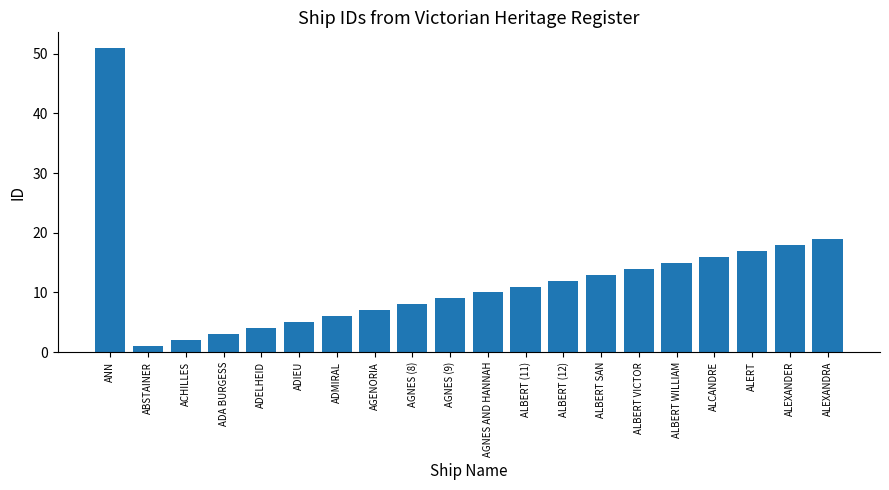

At which label does the data first exceed 11?

ANN